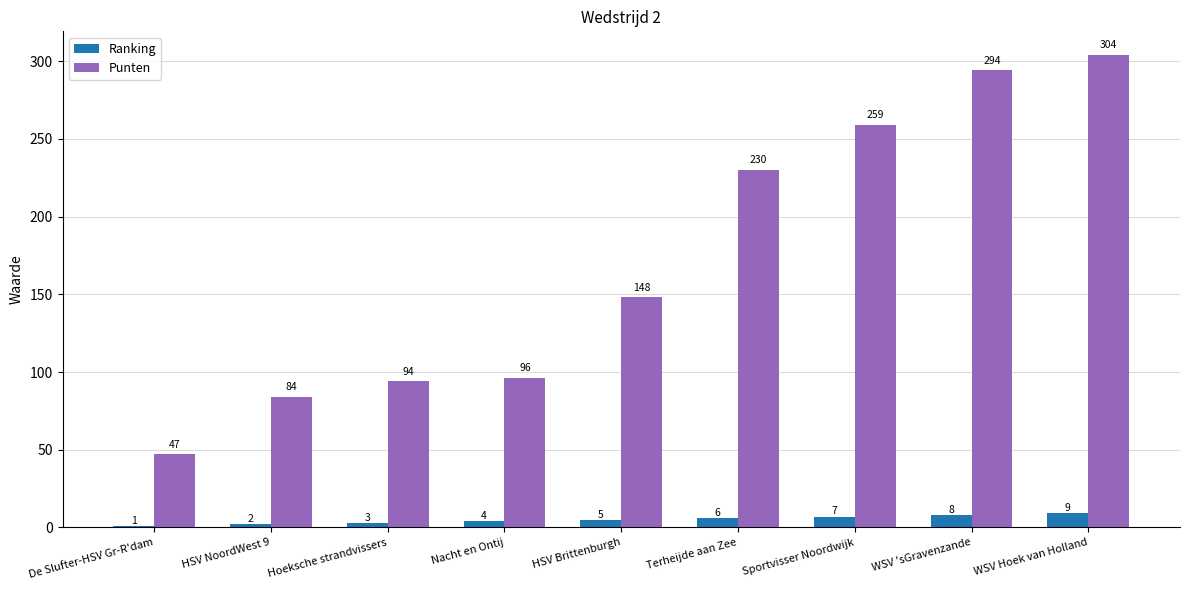

Which series has the widest spread of values?

Punten